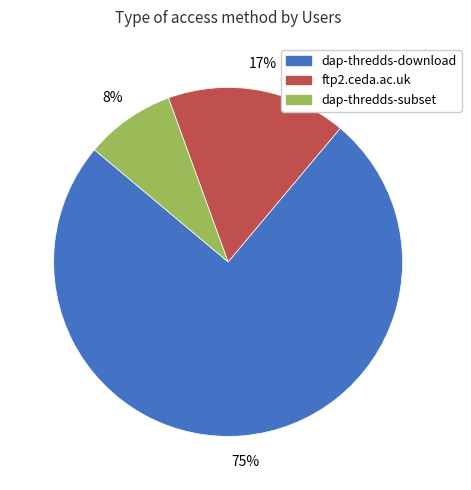

To the nearest percent, what percentage of the pie is dap-thredds-download?

75%